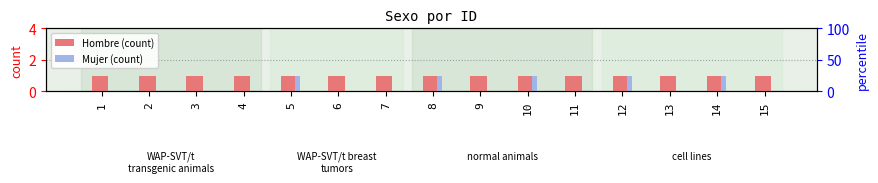

At which category is the sum across all series the highest?

5